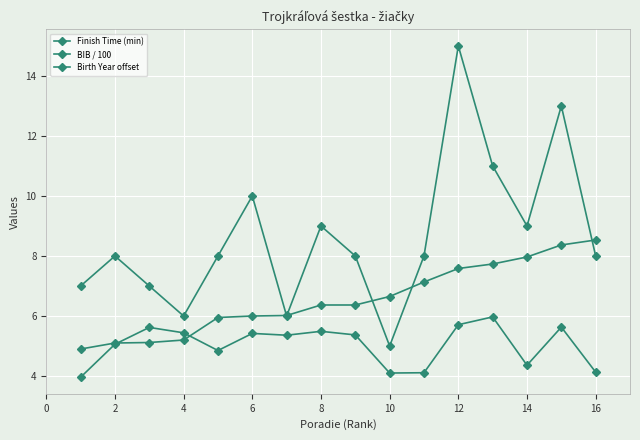

At how many categories does at least one series exceed 11?

2